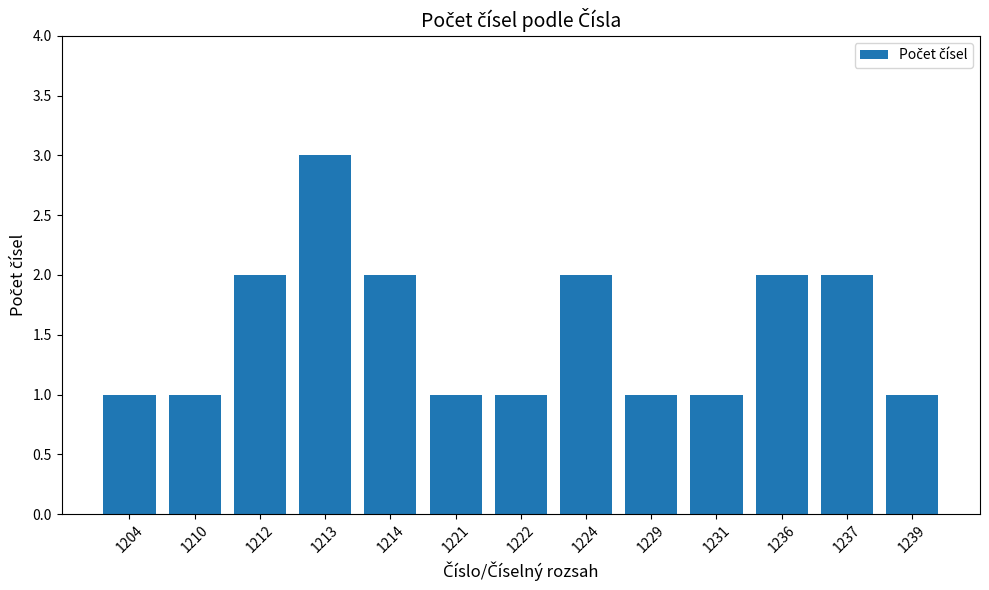

How many distinct data groups are displayed?

1